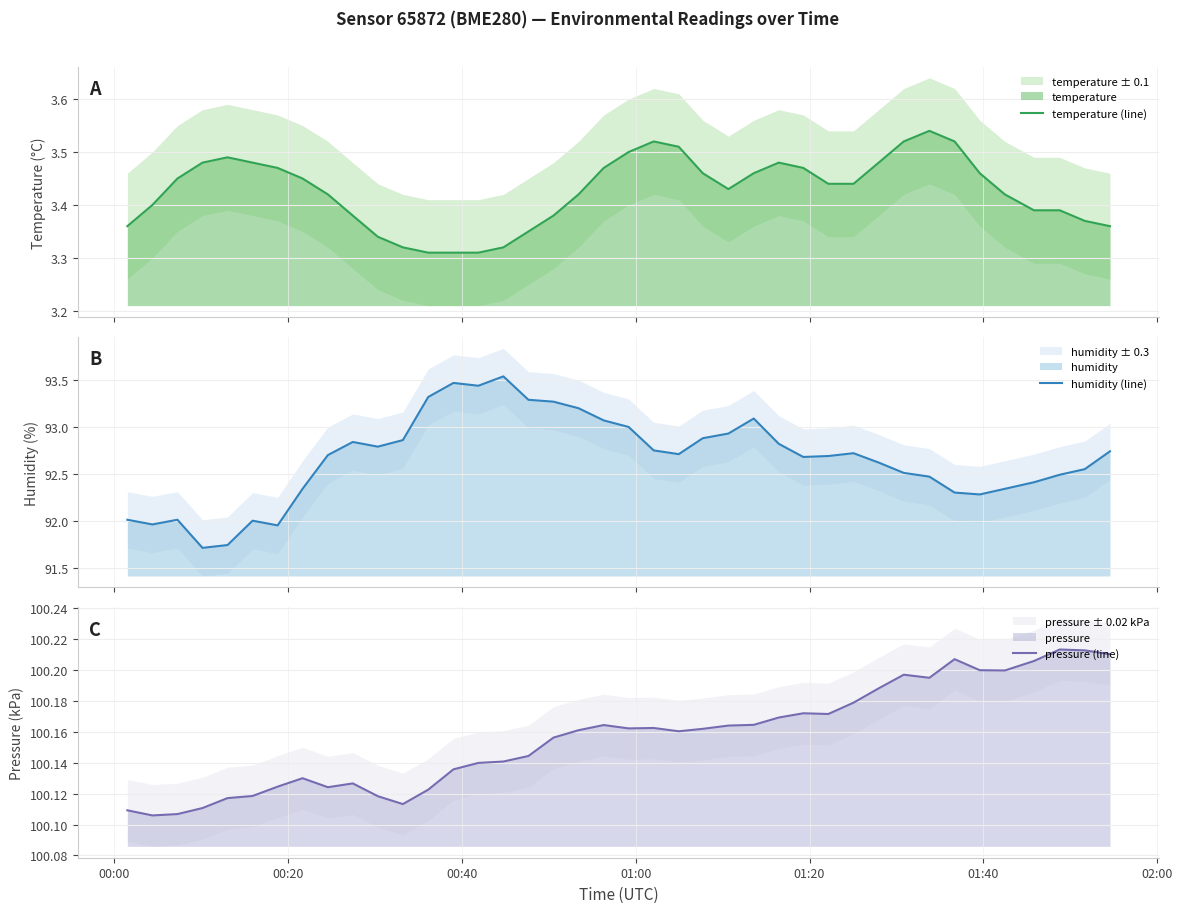

Reading left to right, what are all the values shown in this chart?

temperature (line): 3.4	3.4	3.5	3.5	3.5	3.5	3.5	3.5	3.4	3.4	3.3	3.3	3.3	3.3	3.3	3.3	3.4	3.4	3.4	3.5	3.5	3.5	3.5	3.5	3.4	3.5	3.5	3.5	3.4	3.4	3.5	3.5	3.5	3.5	3.5	3.4	3.4	3.4	3.4	3.4
humidity (line): 92.0	92.0	92.0	91.7	91.7	92.0	92.0	92.3	92.7	92.8	92.8	92.9	93.3	93.5	93.4	93.5	93.3	93.3	93.2	93.1	93.0	92.8	92.7	92.9	92.9	93.1	92.8	92.7	92.7	92.7	92.6	92.5	92.5	92.3	92.3	92.3	92.4	92.5	92.5	92.7
pressure (line): 100.1	100.1	100.1	100.1	100.1	100.1	100.1	100.1	100.1	100.1	100.1	100.1	100.1	100.1	100.1	100.1	100.1	100.2	100.2	100.2	100.2	100.2	100.2	100.2	100.2	100.2	100.2	100.2	100.2	100.2	100.2	100.2	100.2	100.2	100.2	100.2	100.2	100.2	100.2	100.2